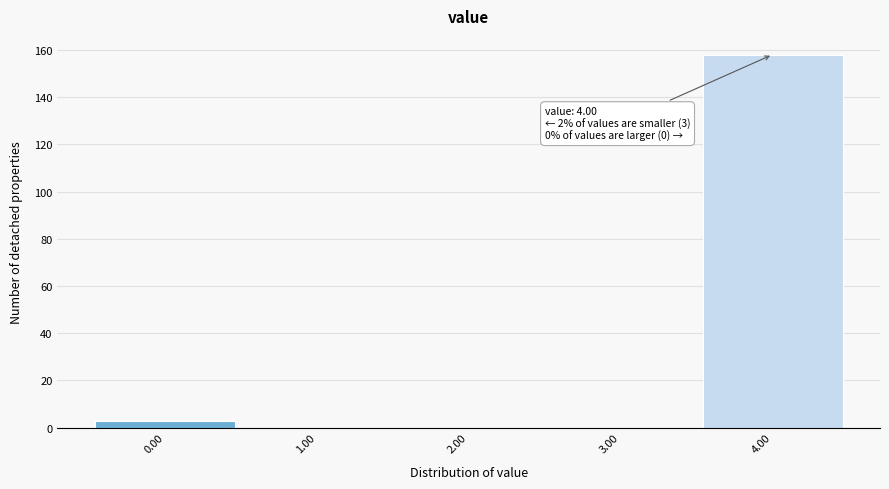

Over which range of the x-axis is the bar tallest?

3.5 to 4.5